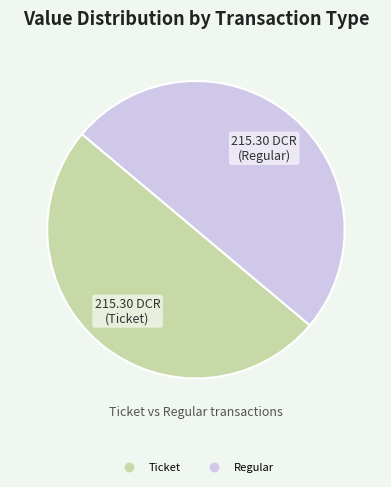

How many slices are in this pie chart?

2